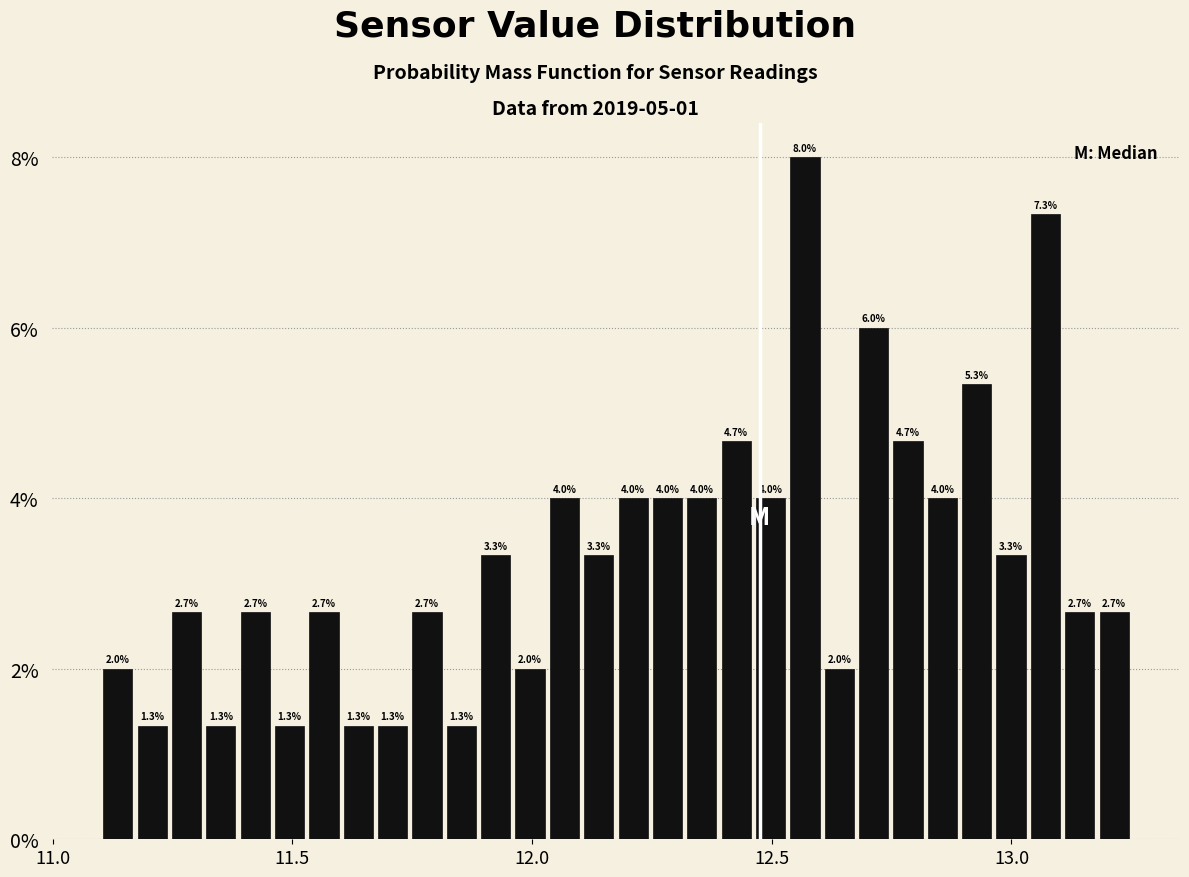

Read against the x-axis, roughly where is the centre of the tallest bar?

12.55